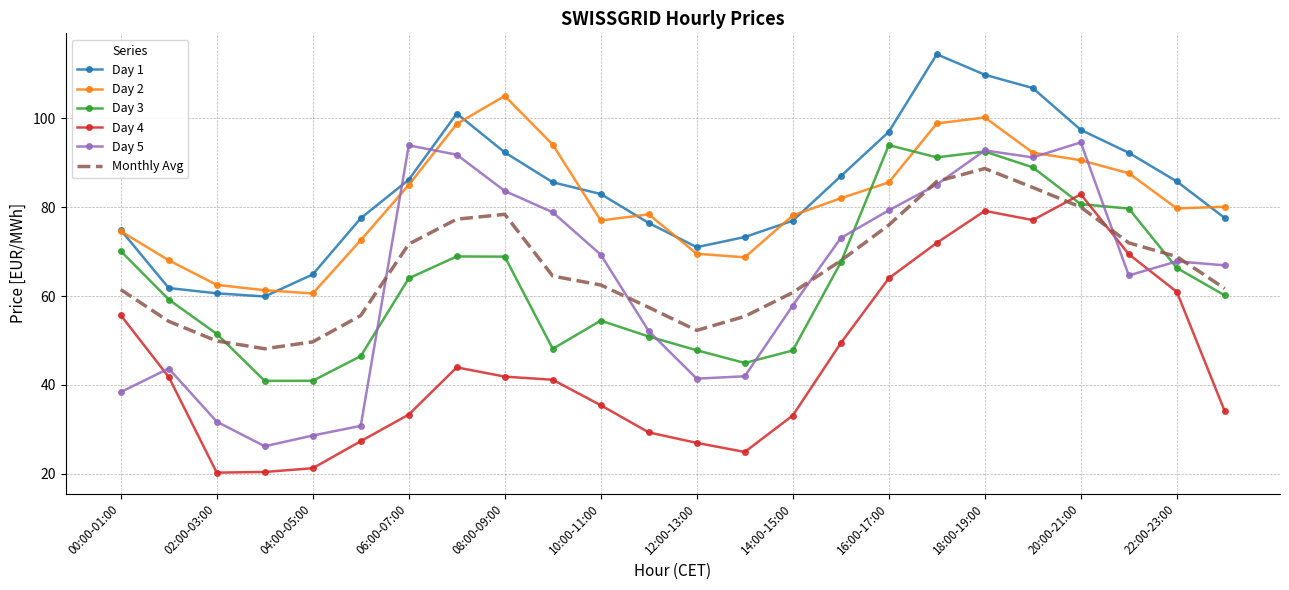

What is the lowest value of the Monthly Avg series?

48.2